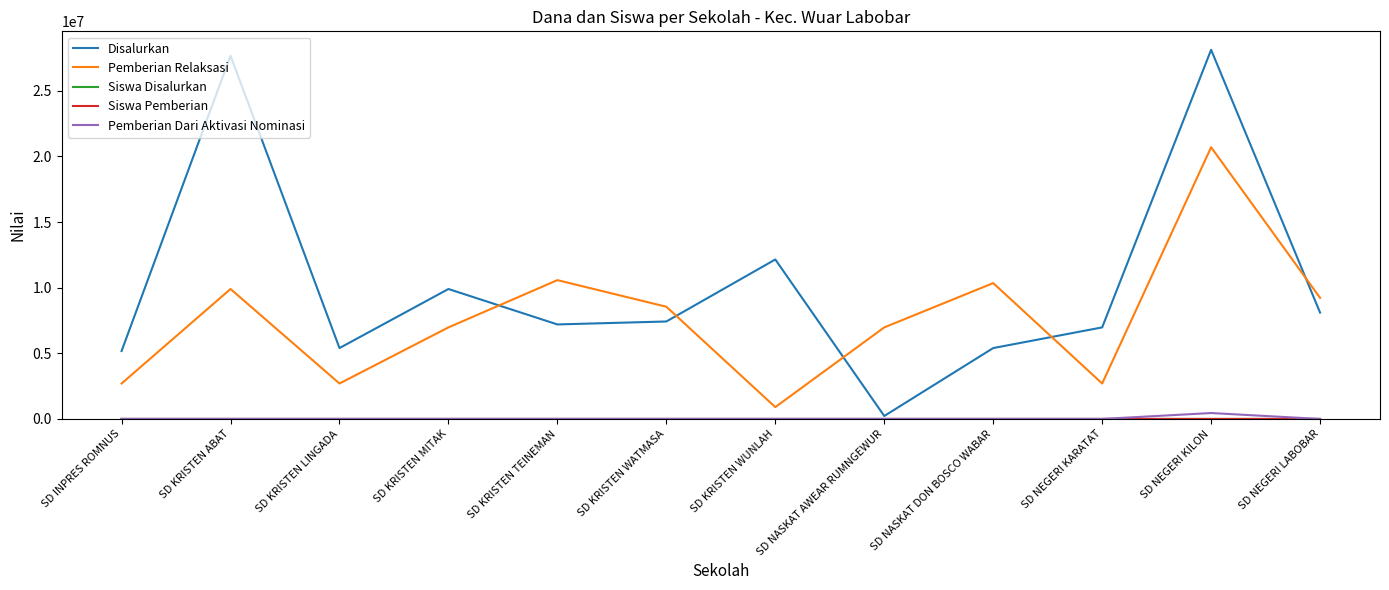

At which category is the sum across all series the highest?

SD NEGERI KILON